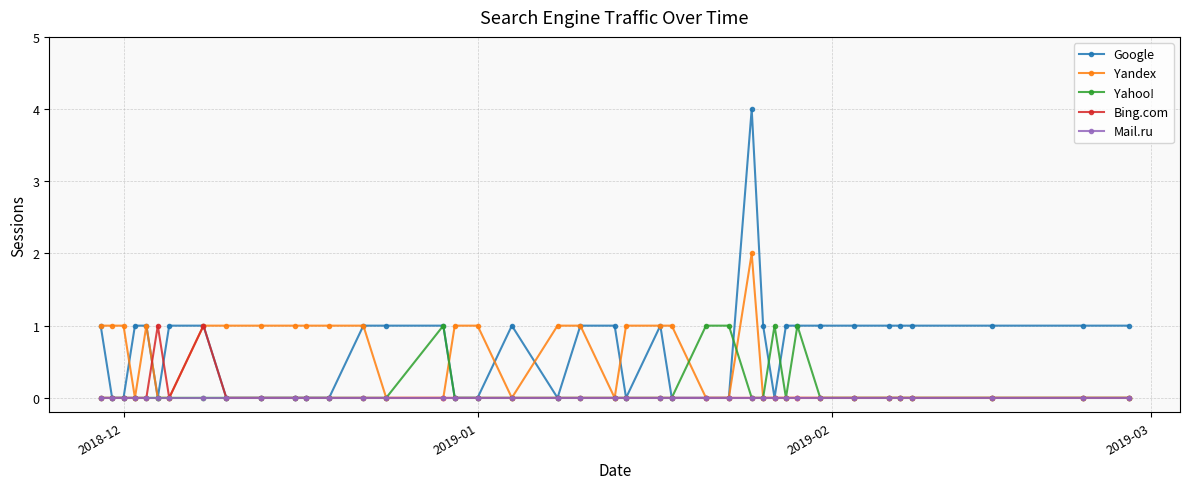

The value of Yahoo! at 2018-12 is 0. True or false?

True